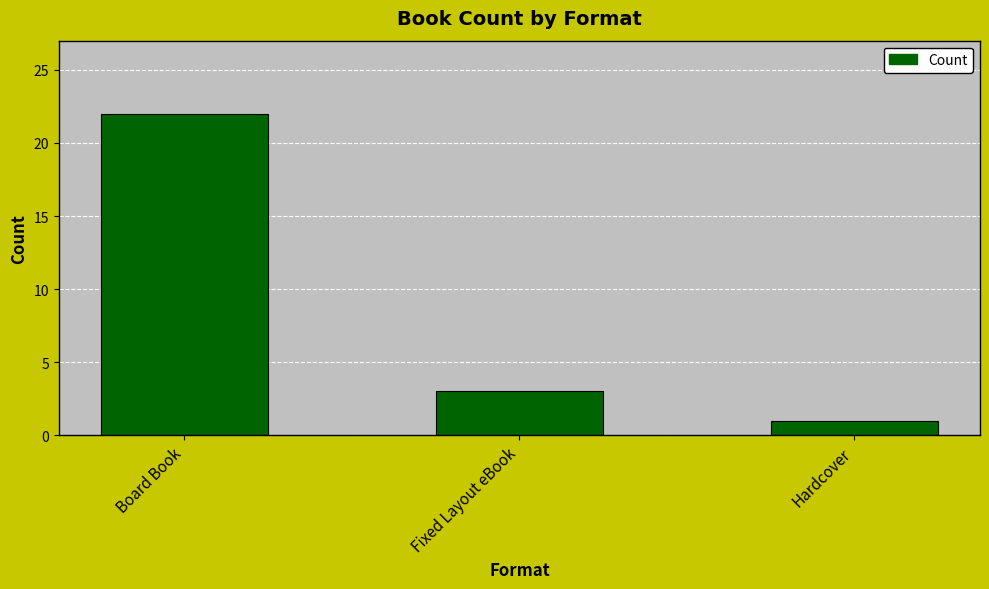

Reading left to right, what are all the values shown in this chart?

22	3	1